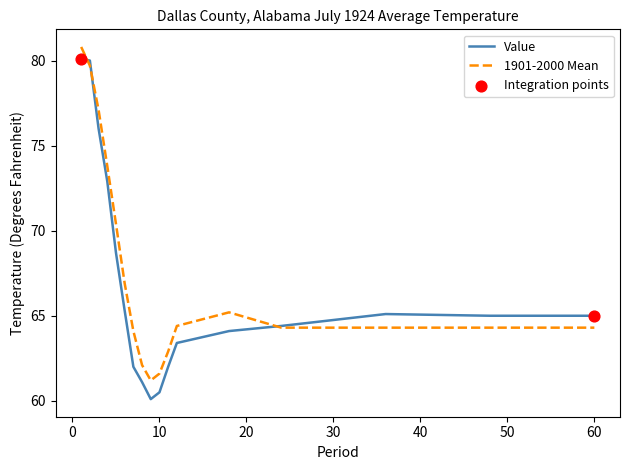

Which series has the largest range (max minus min)?

Value